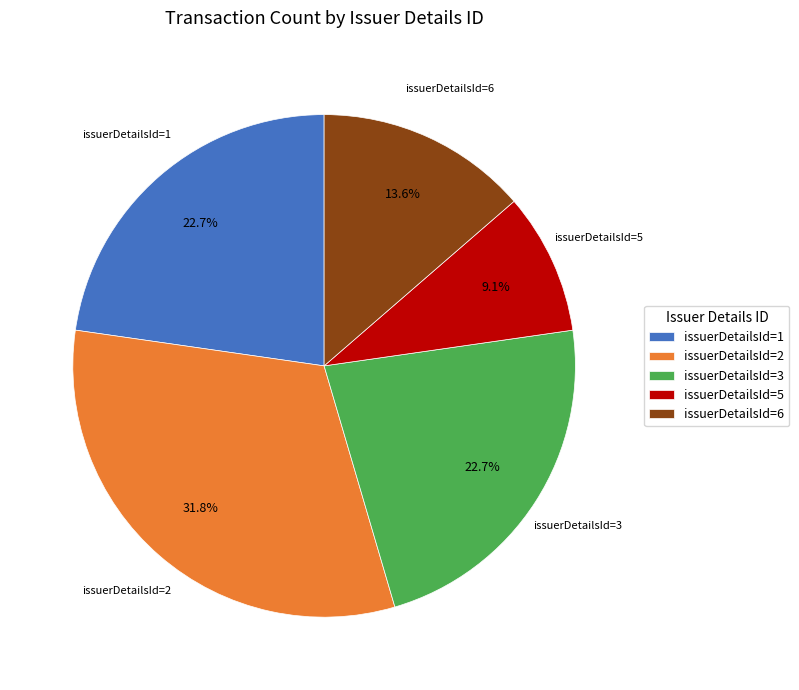

Is there any slice that represents more than half of the pie?

No